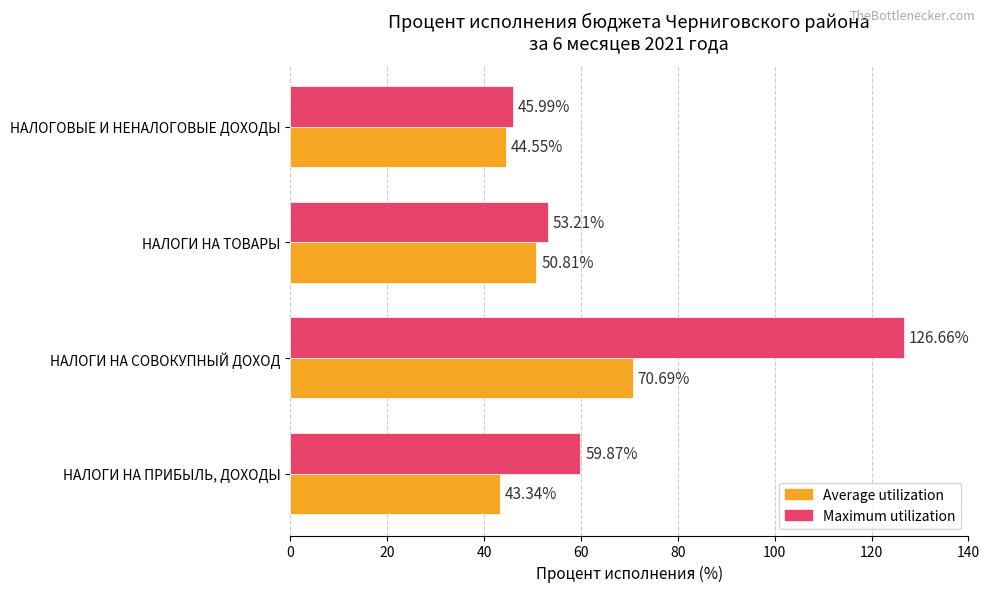

What is the difference between the maximum and minimum values in the Maximum utilization series?

80.7